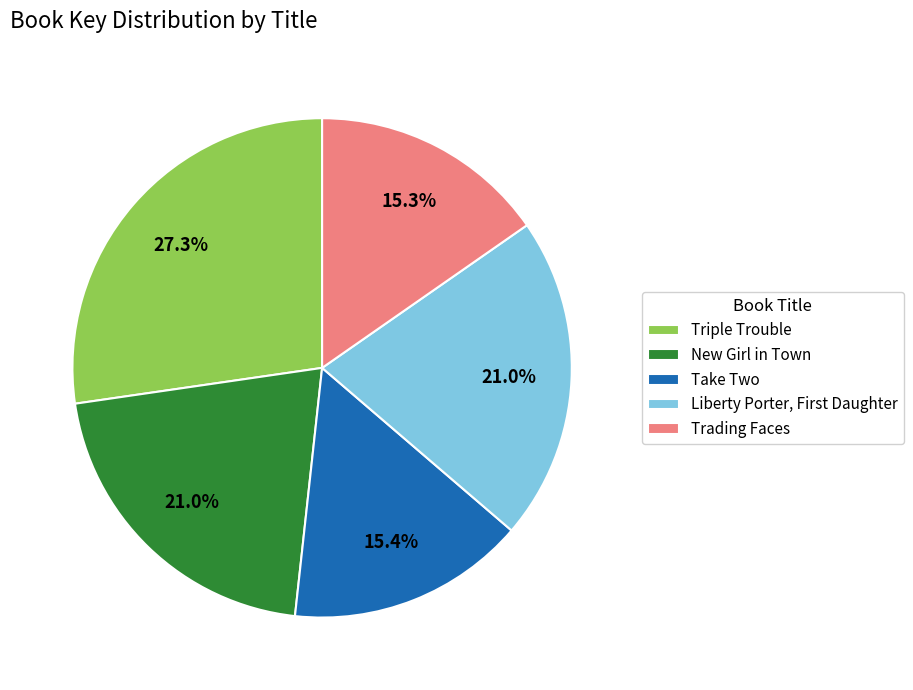

What is the largest slice in the pie chart?

Triple Trouble